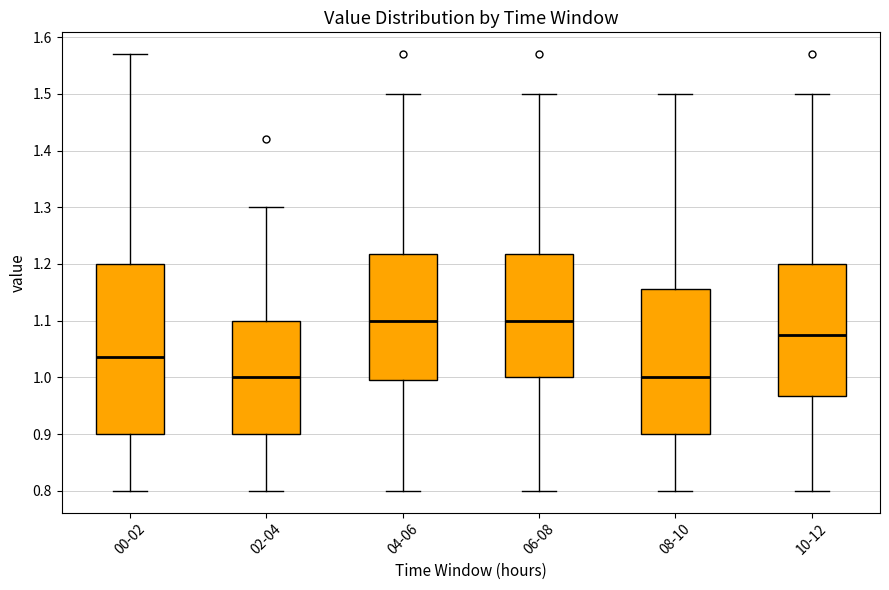

Where does the median line of the box for 06-08 sit on the y-axis? The values are not printed on the chart, so give them approximately, as read against the axis.

1.10